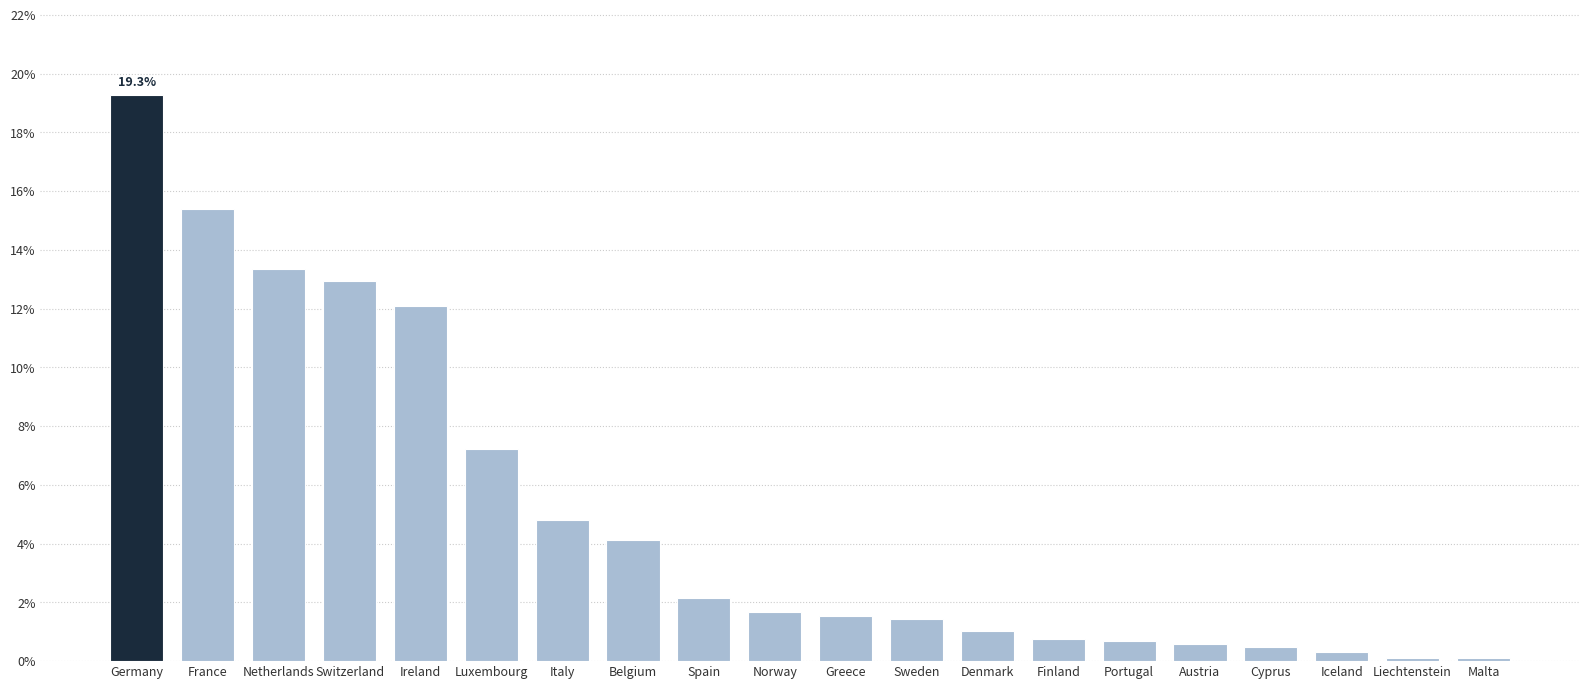

What is the difference between the maximum and minimum values?

19.2